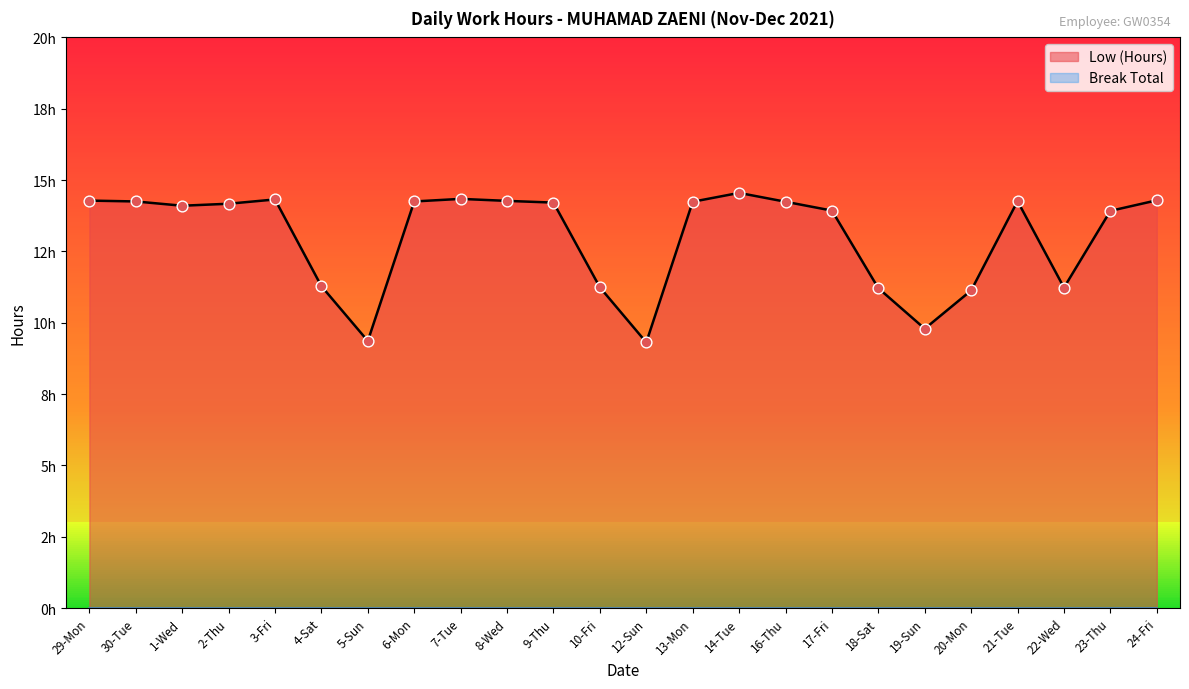

Which has a higher value, 7-Tue or 1-Wed?

7-Tue